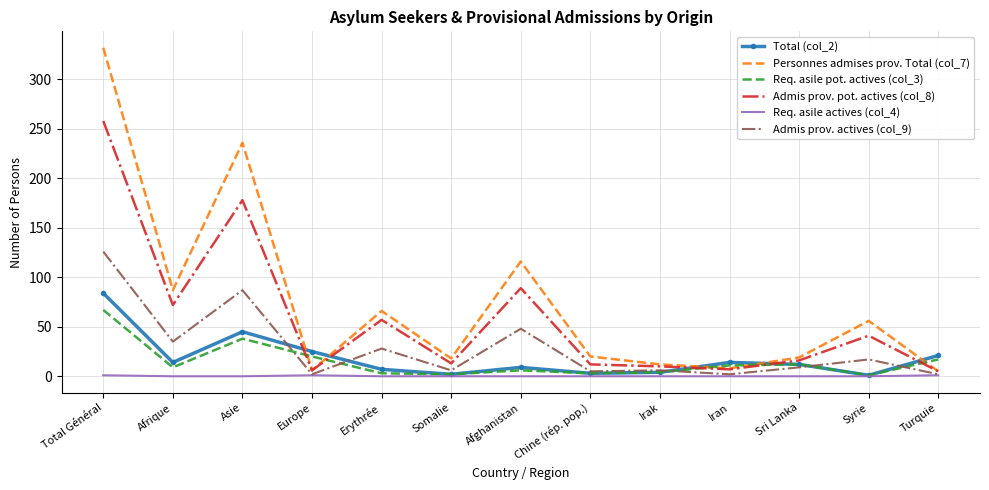

Which series has the largest range (max minus min)?

Personnes admises prov. Total (col_7)